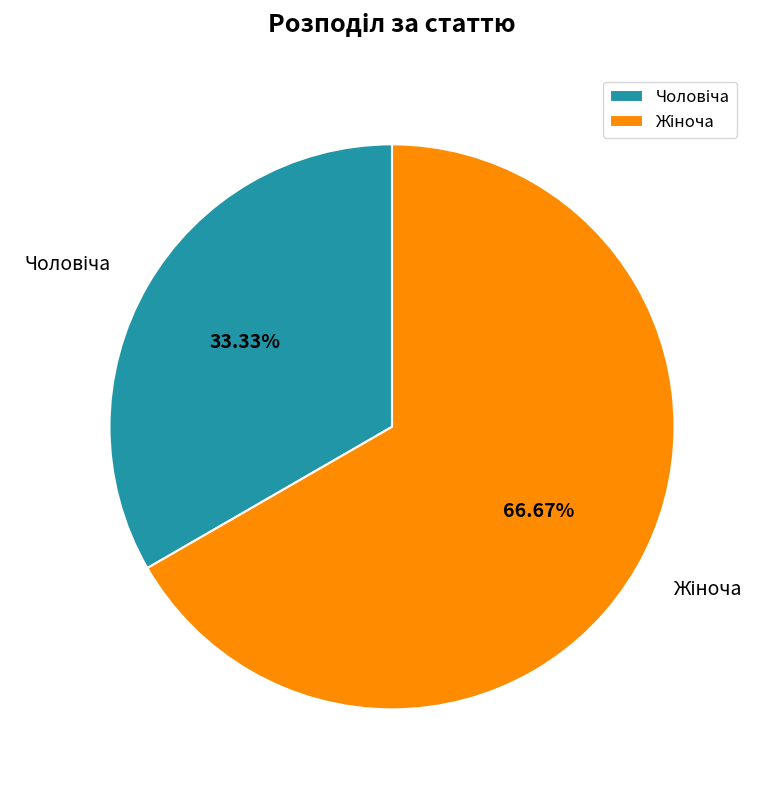

How many segments does this pie chart have?

2